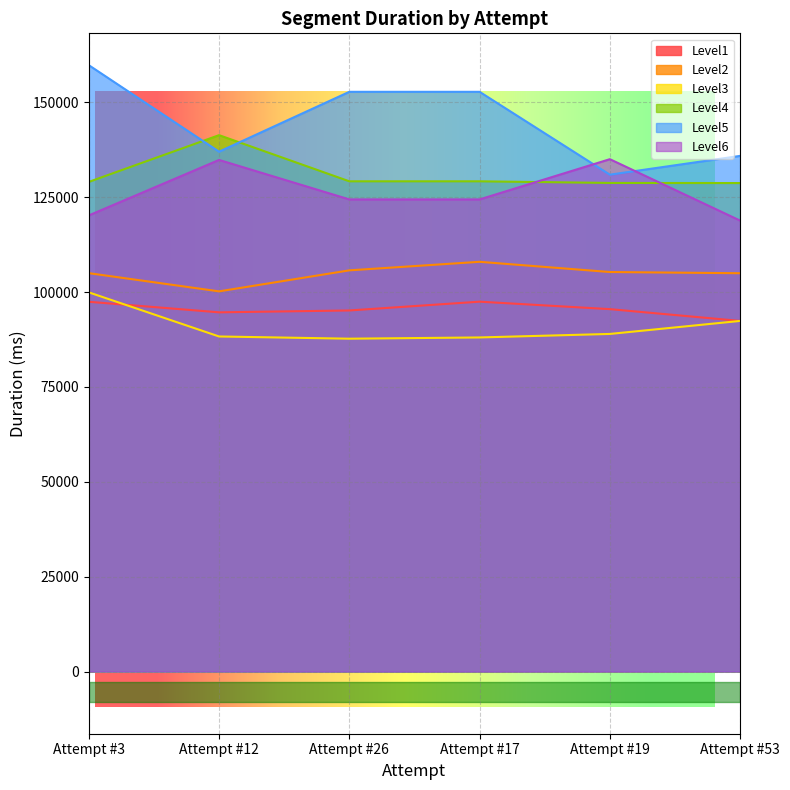

What is the spread (max minus min) of values at Attempt #12?

53052